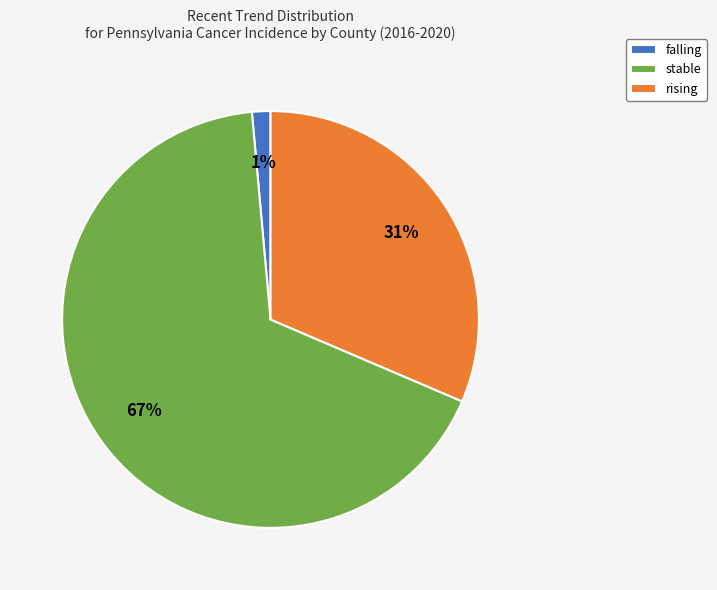

To the nearest percent, what is the average slice percentage?

33%